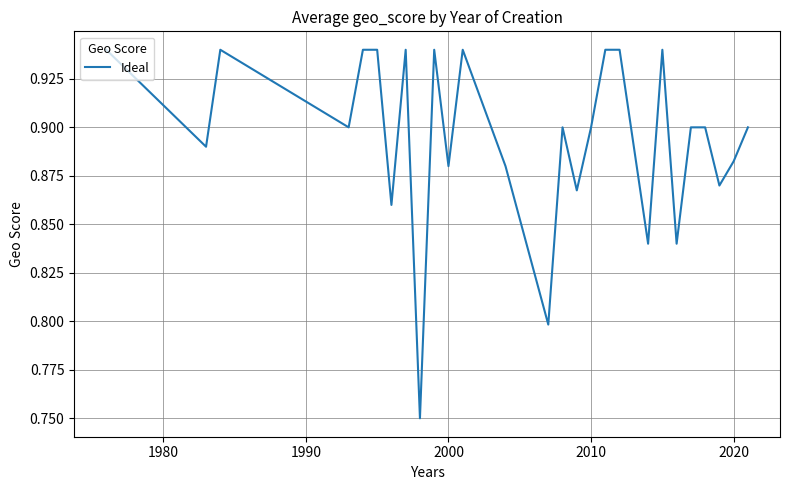

What is the minimum value shown in the chart?

0.8